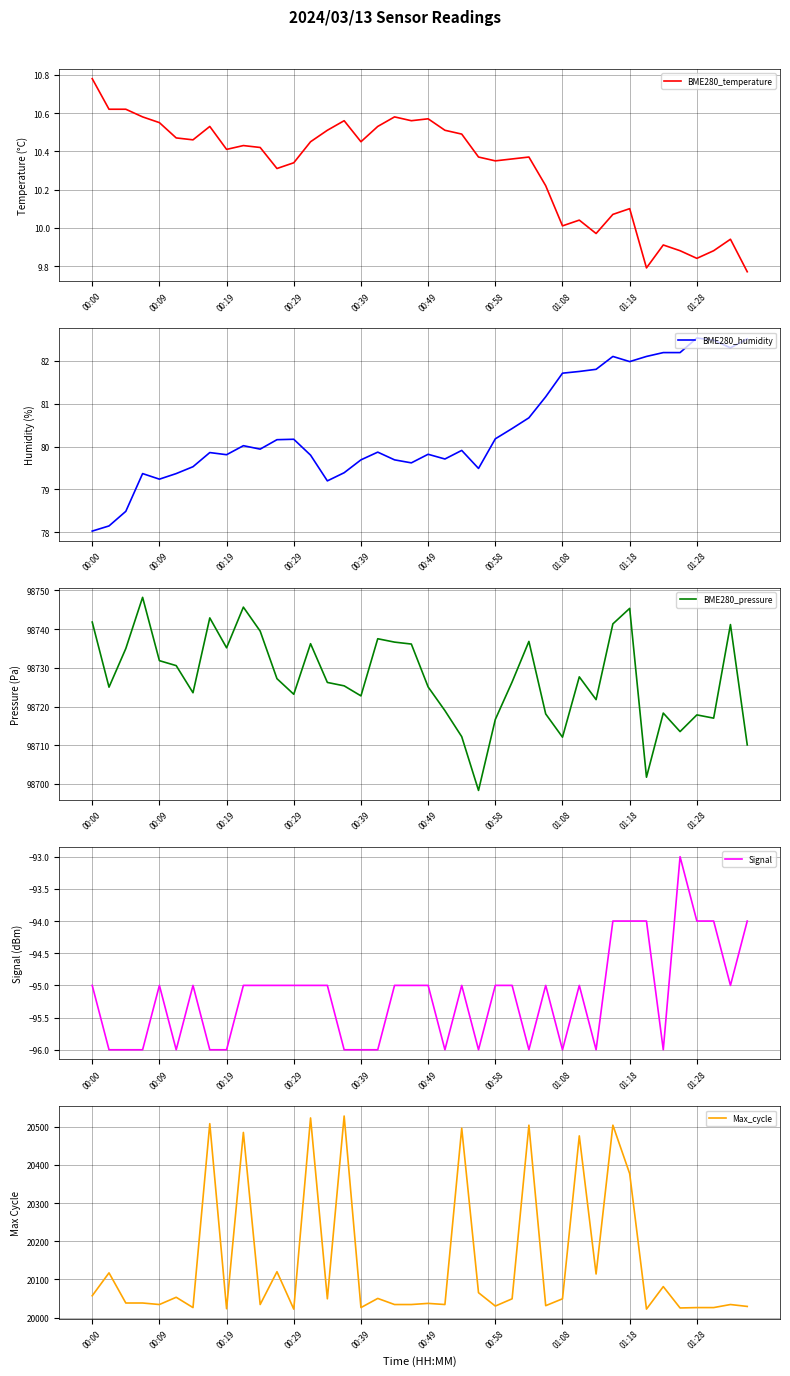

Reading left to right, extract all data points from this chart.

BME280_temperature: 10.8	10.6	10.6	10.6	10.6	10.5	10.5	10.5	10.4	10.4	10.4	10.3	10.3	10.4	10.5	10.6	10.4	10.5	10.6	10.6	10.6	10.5	10.5	10.4	10.3	10.4	10.4	10.2	10.0	10.0	10.0	10.1	10.1	9.8	9.9	9.9	9.8	9.9	9.9	9.8
BME280_humidity: 78.0	78.2	78.5	79.4	79.2	79.4	79.5	79.9	79.8	80.0	79.9	80.2	80.2	79.8	79.2	79.4	79.7	79.9	79.7	79.6	79.8	79.7	79.9	79.5	80.2	80.4	80.7	81.2	81.7	81.8	81.8	82.1	82.0	82.1	82.2	82.2	82.5	82.5	82.3	82.5
BME280_pressure: 98741.8	98725.0	98735.0	98748.2	98731.8	98730.6	98723.6	98742.9	98735.2	98745.7	98739.5	98727.2	98723.2	98736.2	98726.2	98725.3	98722.8	98737.5	98736.6	98736.1	98725.1	98718.9	98712.2	98698.3	98716.7	98726.3	98736.8	98718.1	98712.1	98727.7	98721.8	98741.3	98745.3	98701.8	98718.3	98713.5	98717.8	98717.0	98741.2	98710.1
Signal: -95.0	-96.0	-96.0	-96.0	-95.0	-96.0	-95.0	-96.0	-96.0	-95.0	-95.0	-95.0	-95.0	-95.0	-95.0	-96.0	-96.0	-96.0	-95.0	-95.0	-95.0	-96.0	-95.0	-96.0	-95.0	-95.0	-96.0	-95.0	-96.0	-95.0	-96.0	-94.0	-94.0	-94.0	-96.0	-93.0	-94.0	-94.0	-95.0	-94.0
Max_cycle: 20057.0	20117.0	20038.0	20038.0	20034.0	20053.0	20026.0	20508.0	20023.0	20485.0	20034.0	20120.0	20022.0	20523.0	20049.0	20528.0	20026.0	20050.0	20034.0	20034.0	20037.0	20034.0	20496.0	20065.0	20030.0	20049.0	20504.0	20031.0	20049.0	20476.0	20114.0	20504.0	20377.0	20022.0	20081.0	20025.0	20026.0	20026.0	20034.0	20029.0